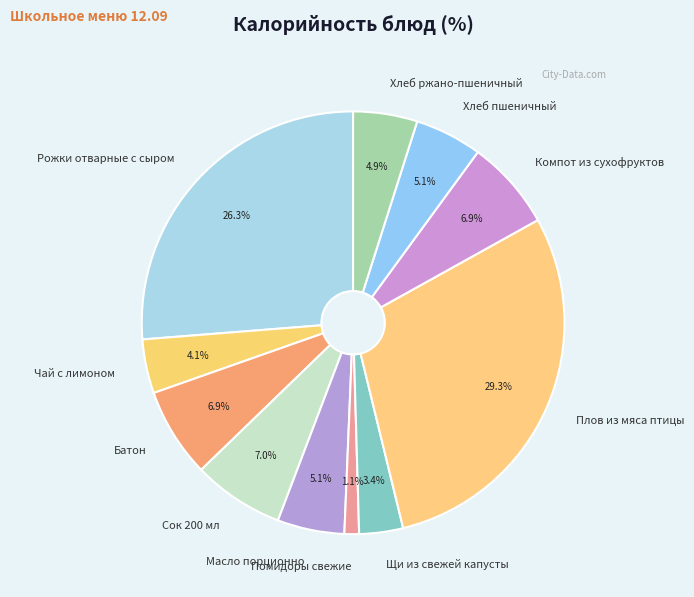

What is the total percentage of Чай с лимоном and Компот из сухофруктов?

11.0%